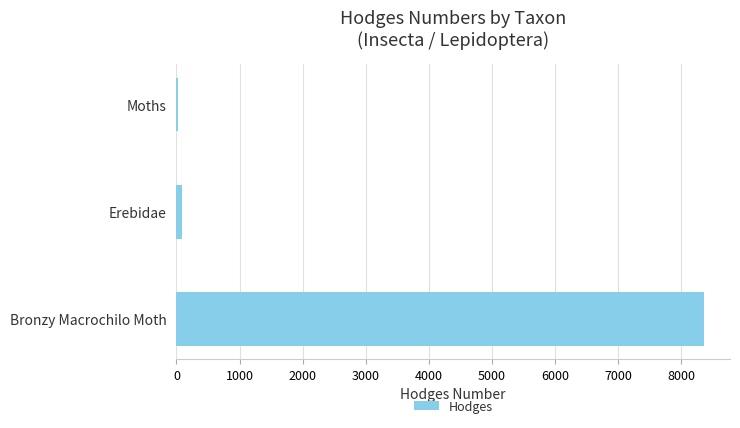

What is the label of the 1st bar from the top?

Moths